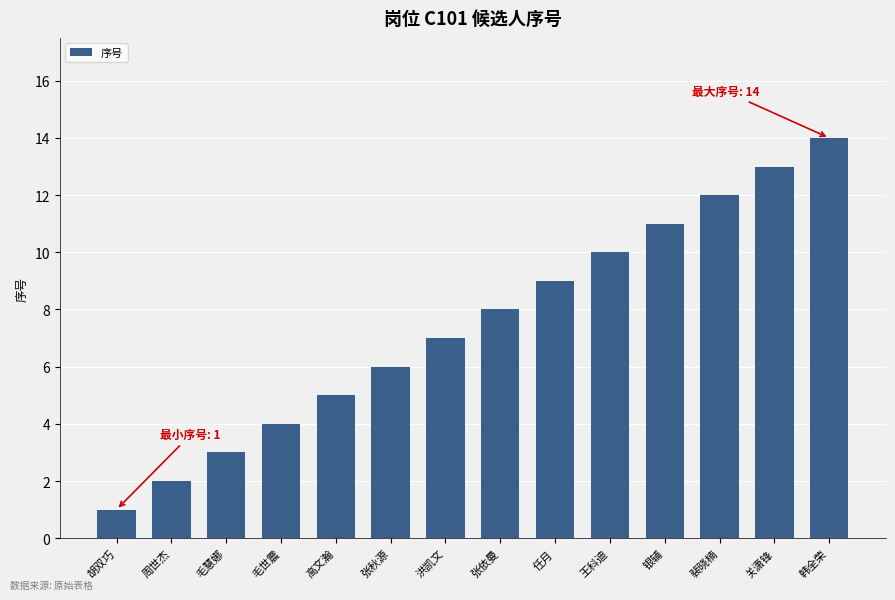

Reading right to left, what are all the values shown in this chart?

韩全荣=14	关潇锋=13	裴晓楠=12	银辅=11	王科迪=10	任月=9	张依曼=8	洪凯文=7	张秋源=6	高文瀚=5	毛世震=4	毛慧娜=3	周世杰=2	胡双巧=1